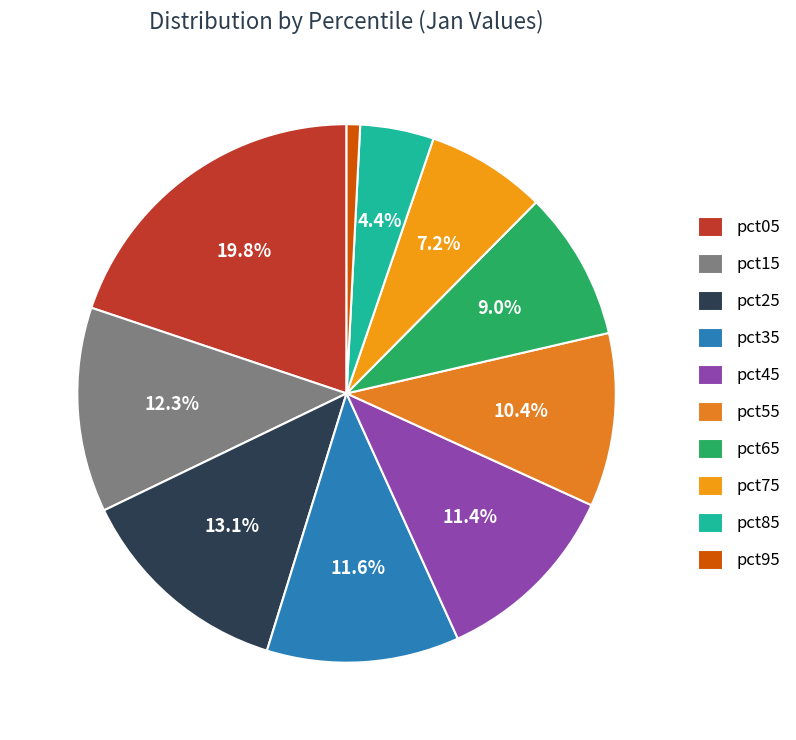

Is there a majority slice in this chart?

No